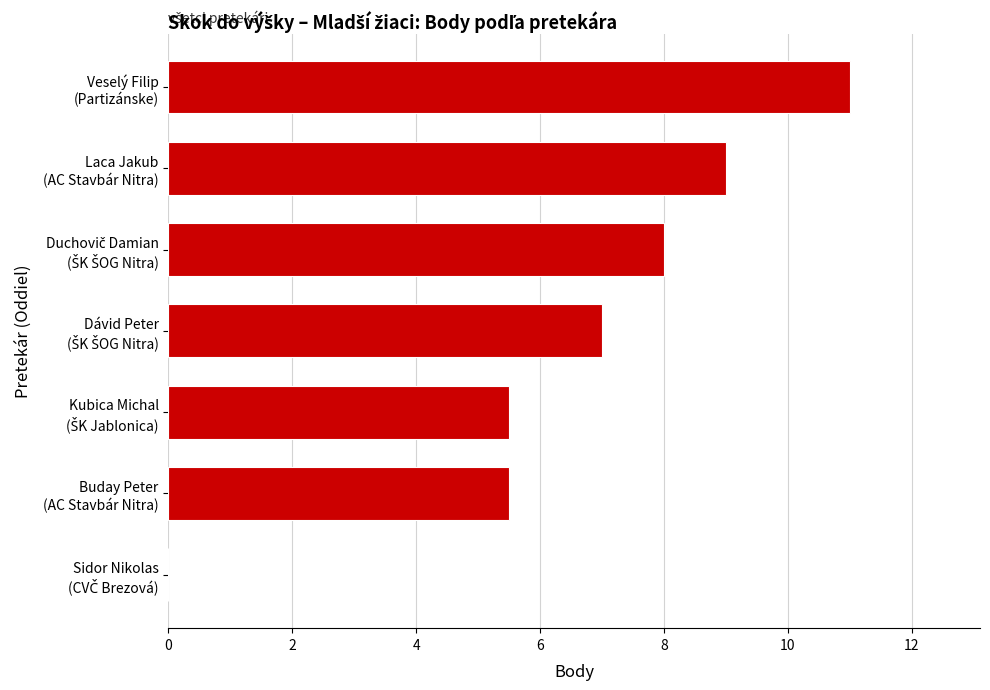

What is the sum of all values?

46.0